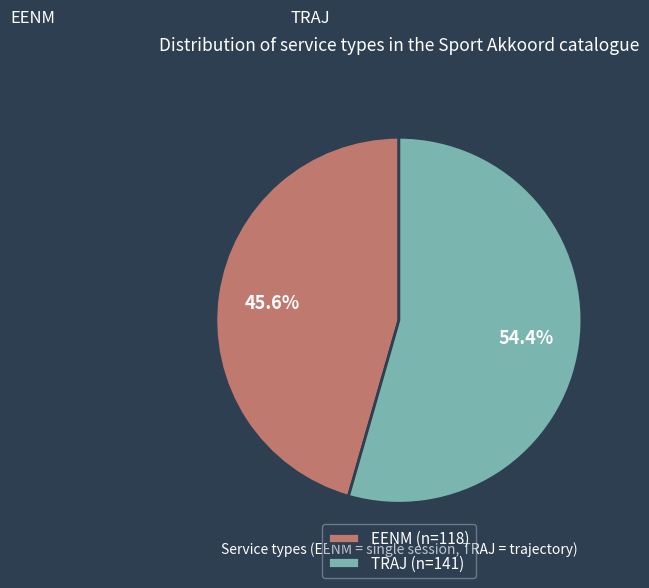

To the nearest percent, what is the difference between the TRAJ and EENM slice percentages?

9%